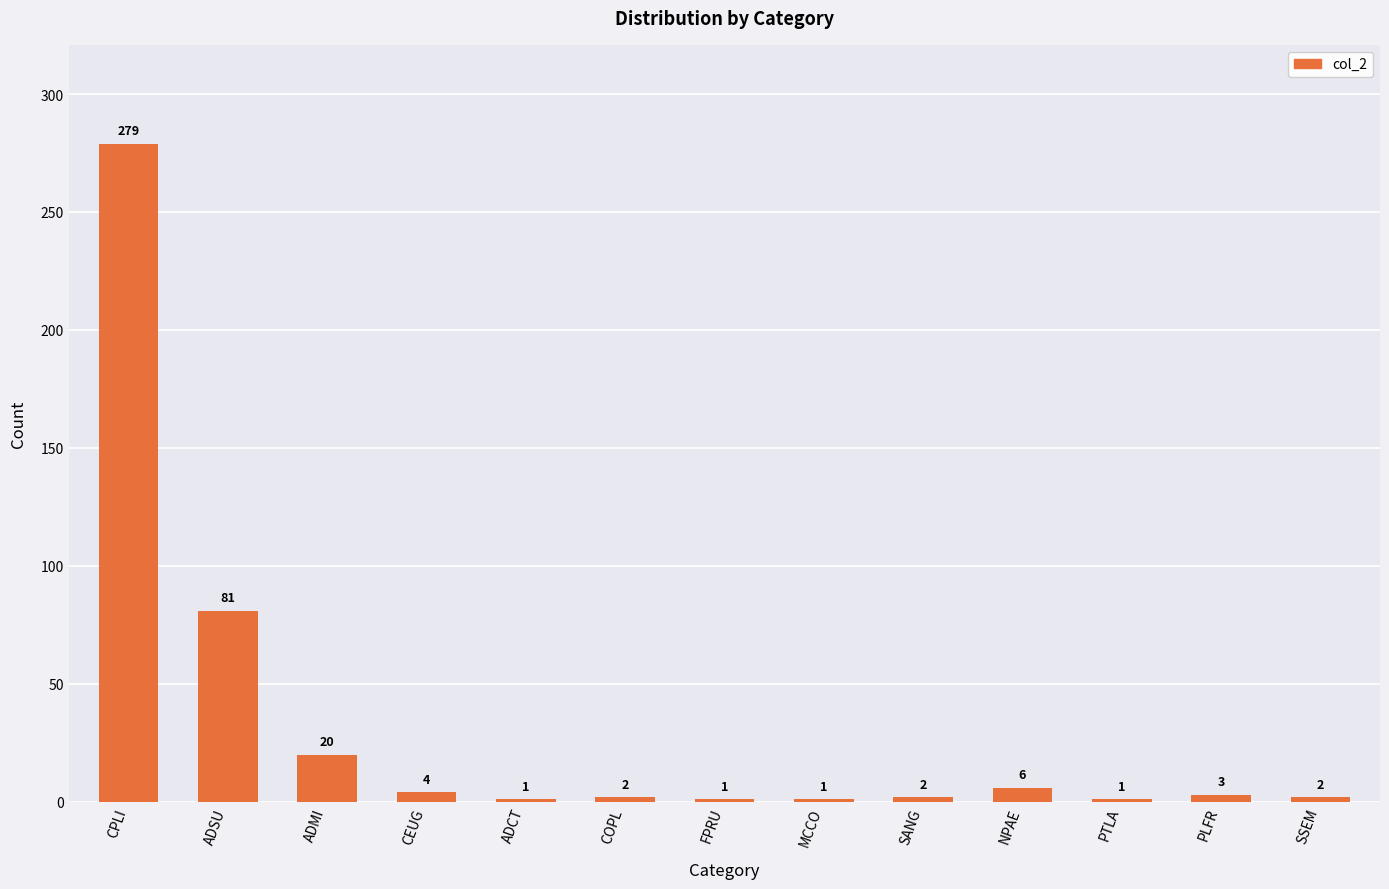

Reading left to right, transcribe all the data shown in this chart.

CPLI=279	ADSU=81	ADMI=20	CEUG=4	ADCT=1	COPL=2	FPRU=1	MCCO=1	SANG=2	NPAE=6	PTLA=1	PLFR=3	SSEM=2